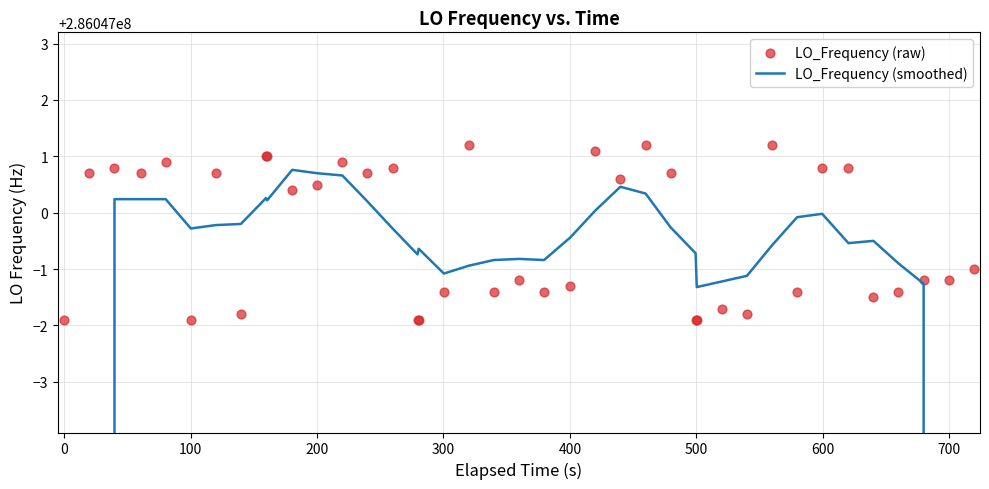

Which series contains the lowest Y value?

LO_Frequency (smoothed)